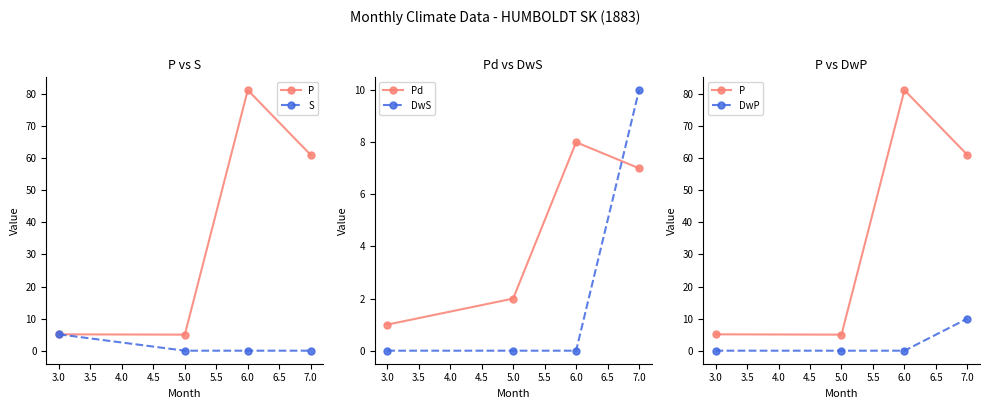

True or false: P has more than 0 points higher than both neighbors.

True